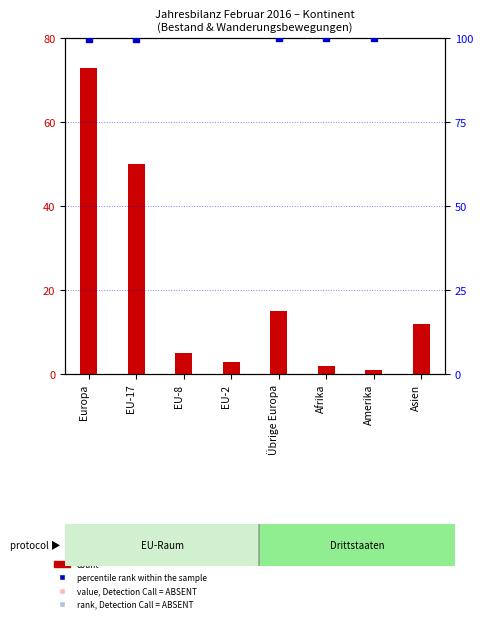

Between EU-2 and Afrika, which series saw the biggest shift?

percentile rank within the sample